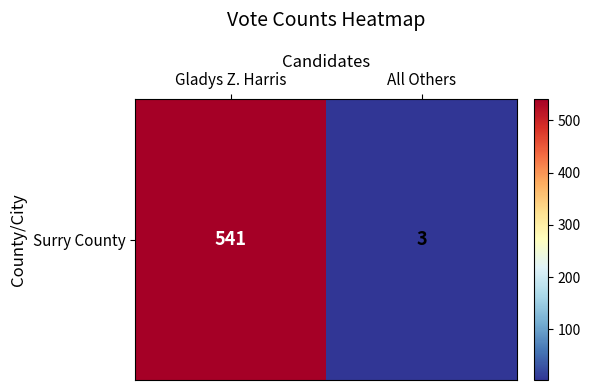

Reading right to left, extract all data points from this chart.

All Others=3	Gladys Z. Harris=541